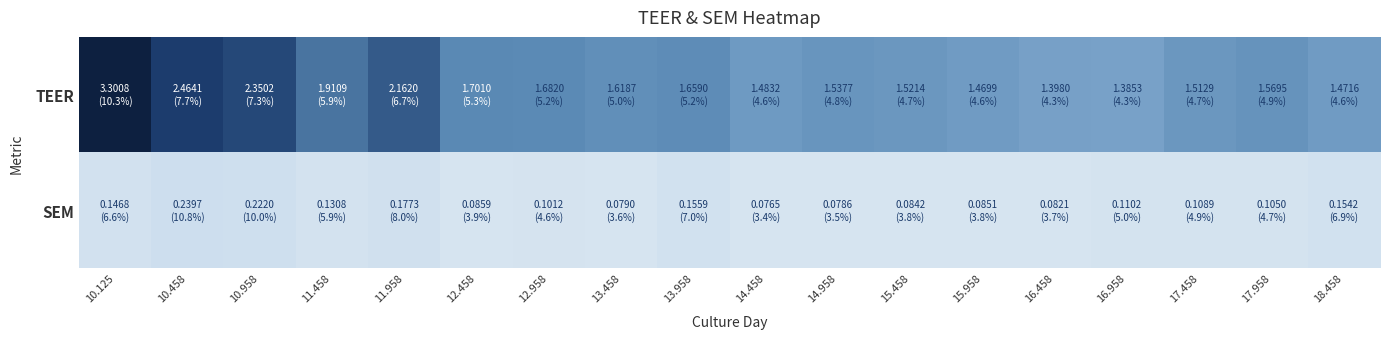

Reading left to right, extract all data points from this chart.

TEER: 10.125=3.3	10.458=2.5	10.958=2.4	11.458=1.9	11.958=2.2	12.458=1.7	12.958=1.7	13.458=1.6	13.958=1.7	14.458=1.5	14.958=1.5	15.458=1.5	15.958=1.5	16.458=1.4	16.958=1.4	17.458=1.5	17.958=1.6	18.458=1.5
SEM: 10.125=0.1	10.458=0.2	10.958=0.2	11.458=0.1	11.958=0.2	12.458=0.1	12.958=0.1	13.458=0.1	13.958=0.2	14.458=0.1	14.958=0.1	15.458=0.1	15.958=0.1	16.458=0.1	16.958=0.1	17.458=0.1	17.958=0.1	18.458=0.2